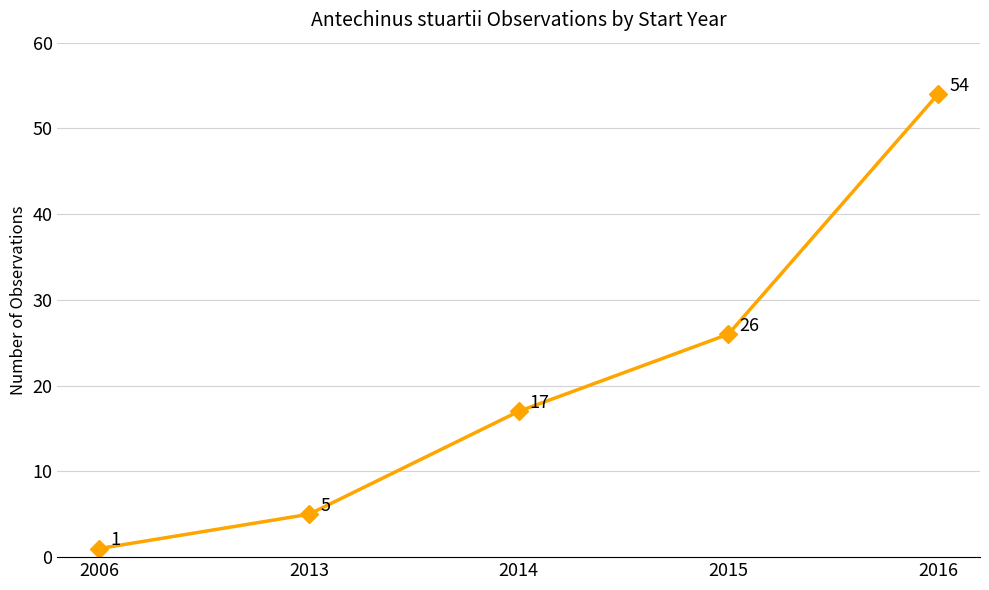

Where is the data nearest to the value 27?

2015